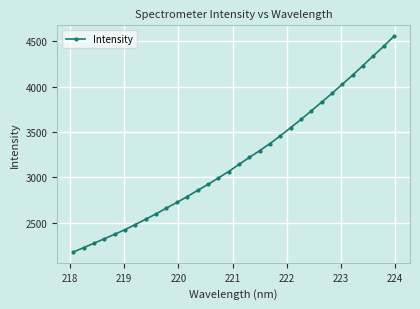

What is the value of the 11th point from the left?

2723.6